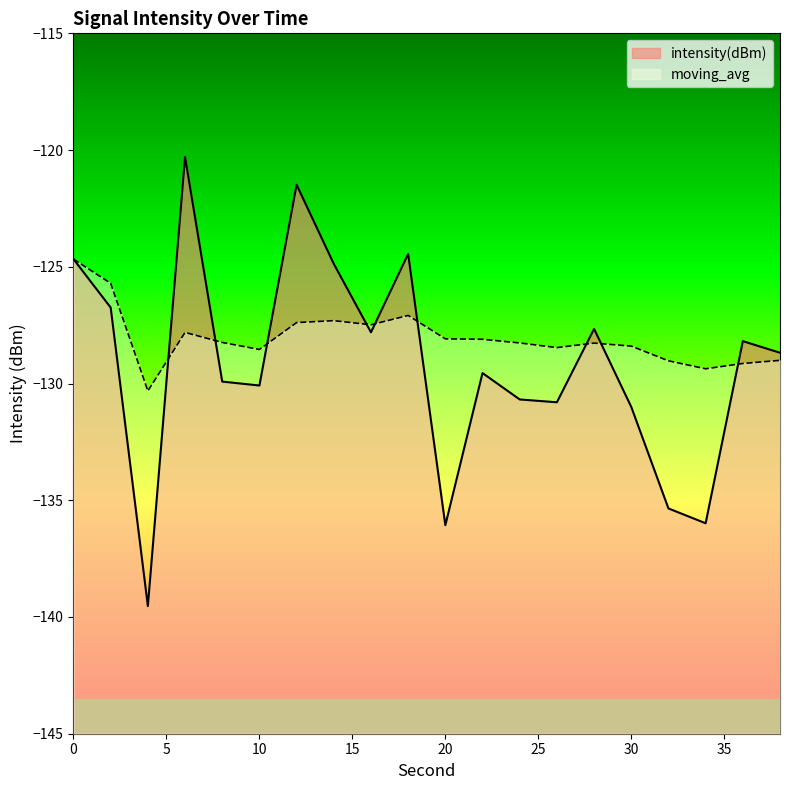

Where do moving_avg and intensity(dBm) first cross each other?

4 and 6